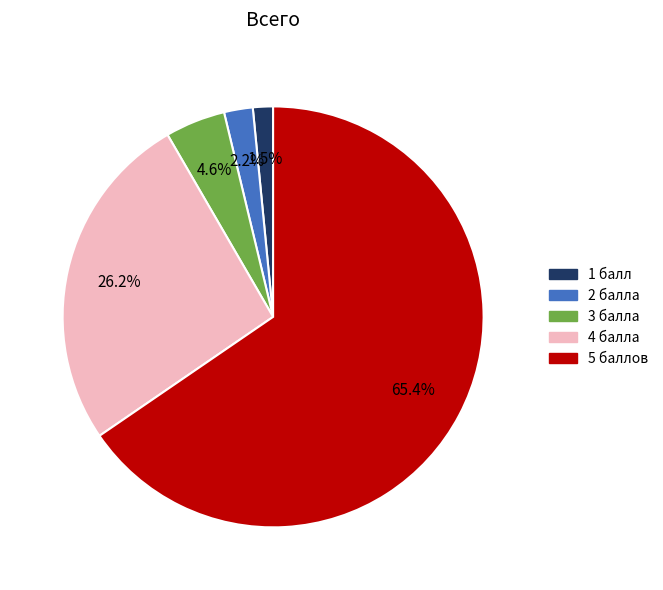

To the nearest percent, what percentage of the pie is 5 баллов?

65%